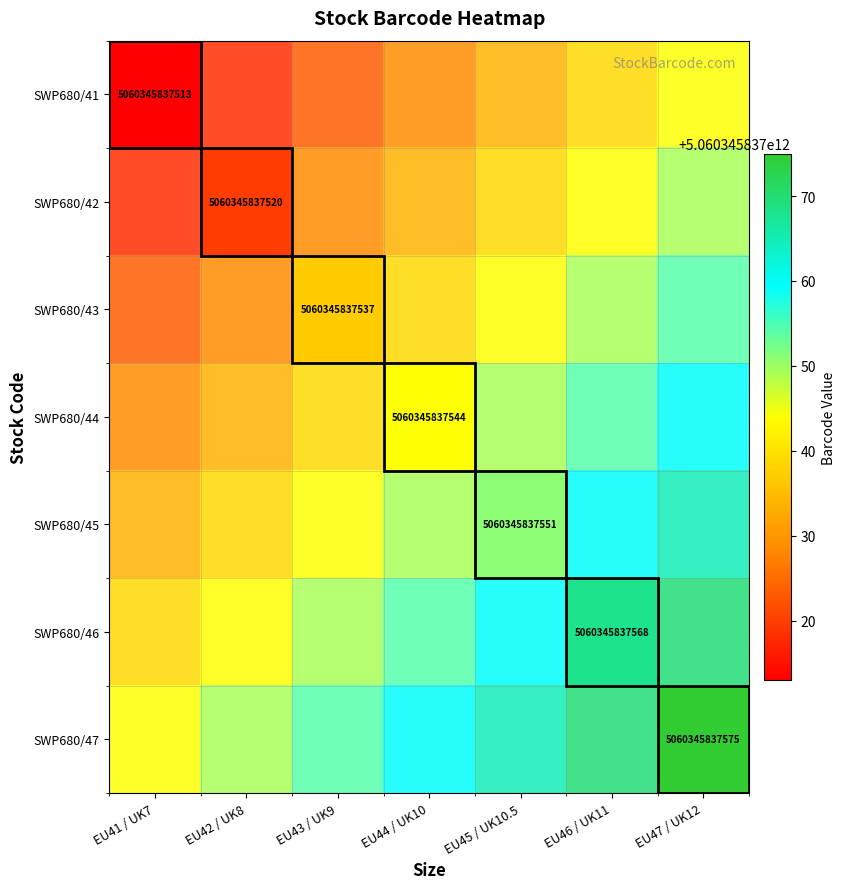

At which label does SWP680/46 reach its peak?

EU47 / UK12